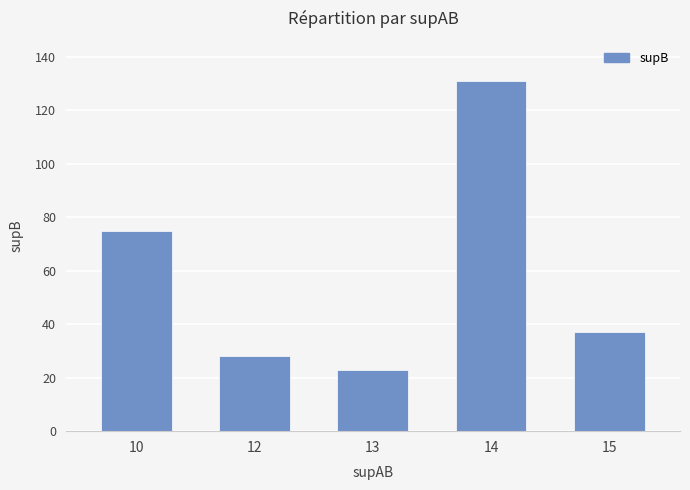

Does the chart contain stacked bars?

No